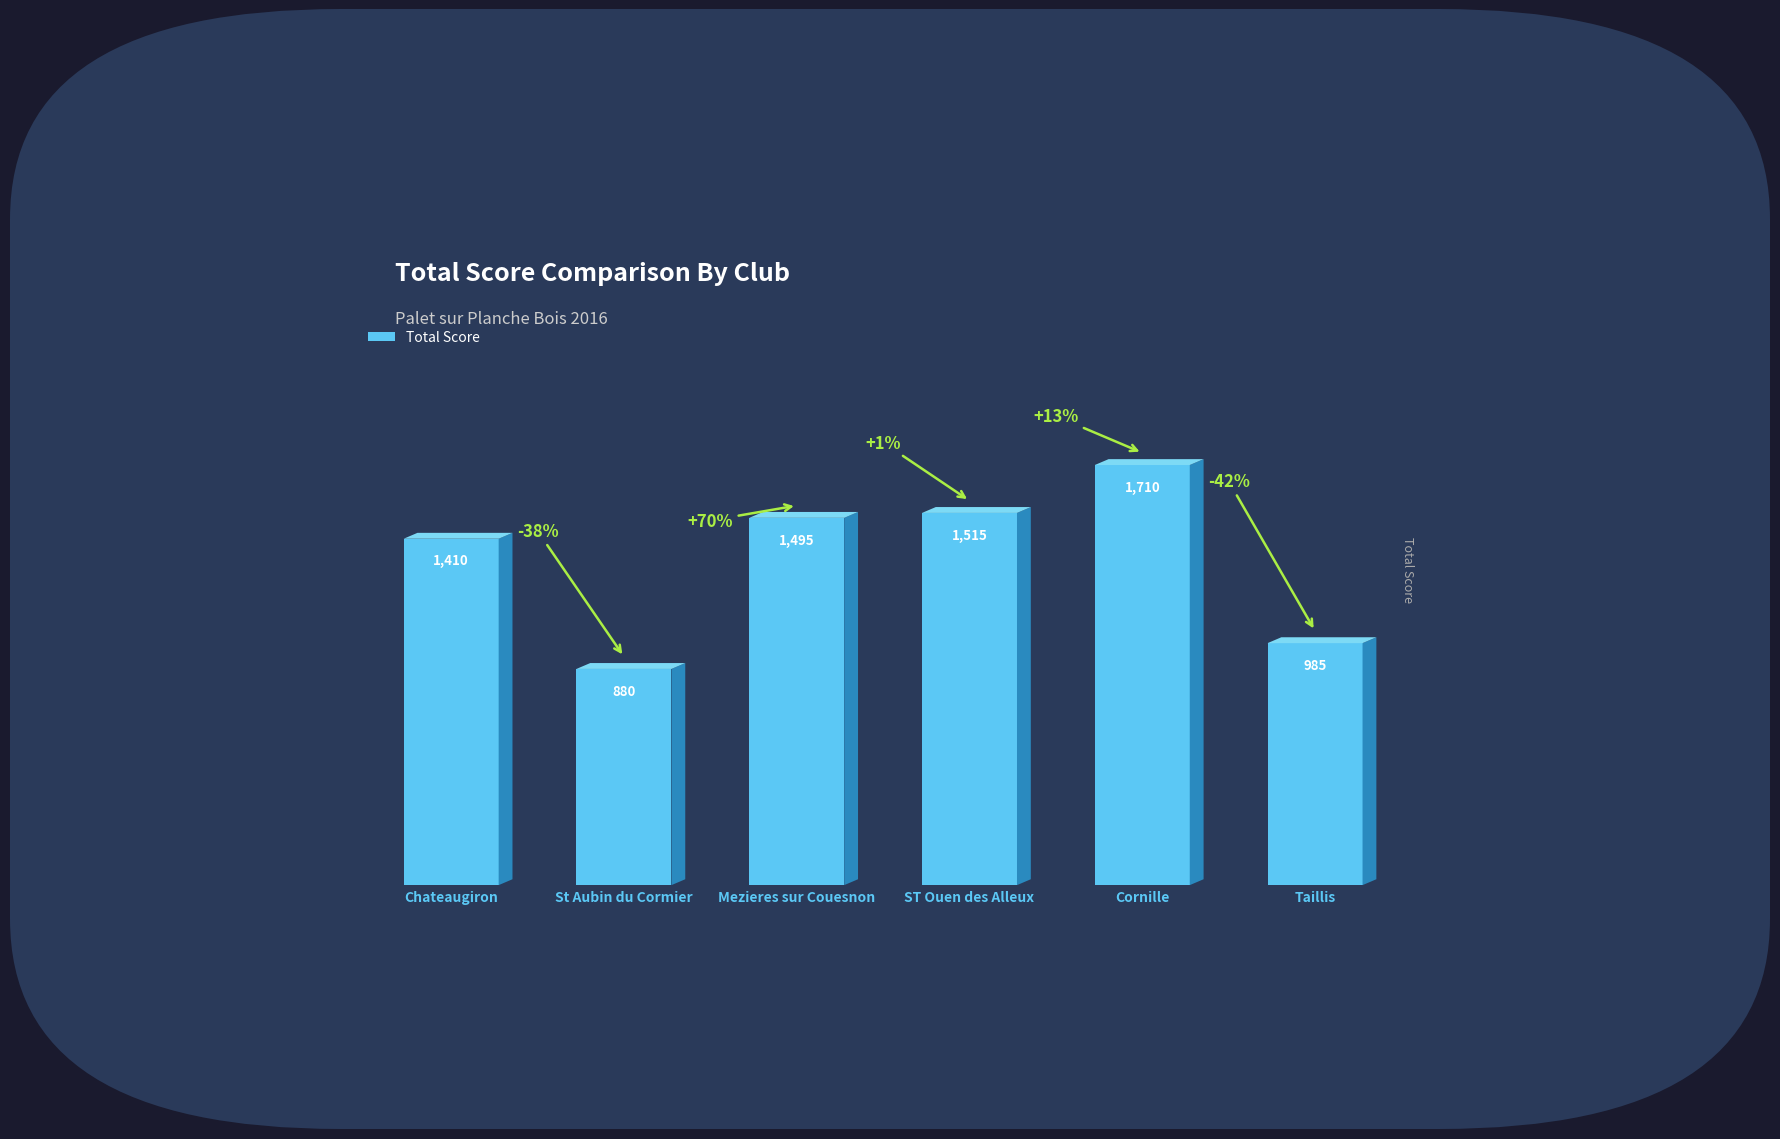

Which category has the highest value across all series?

Cornille